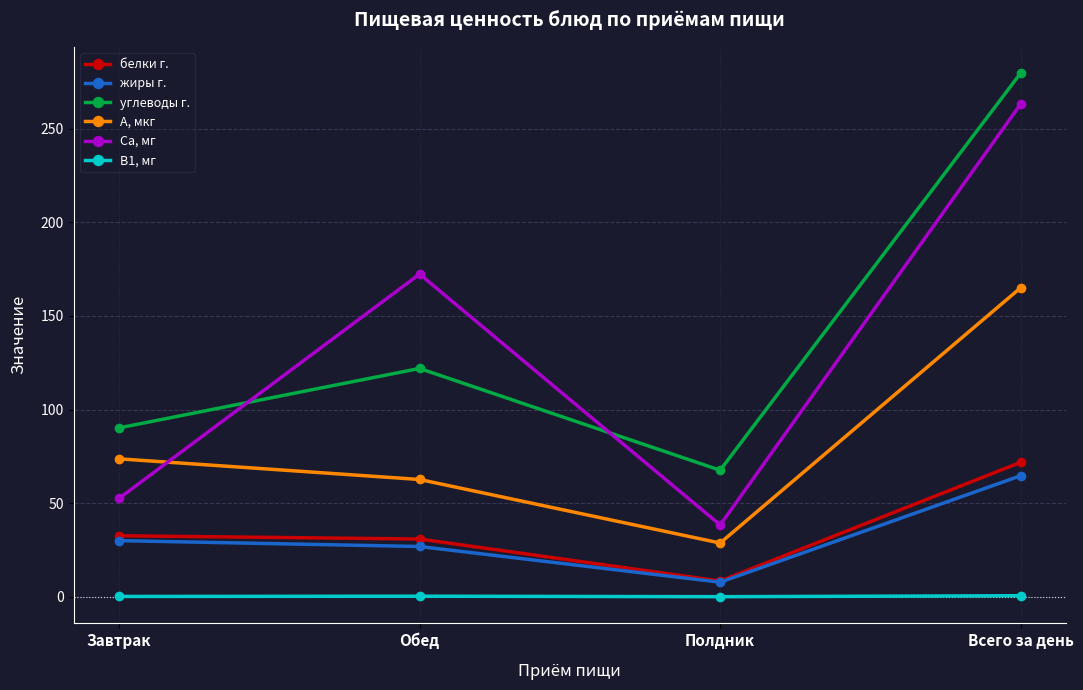

True or false: углеводы г. has a value of 148.0 at Завтрак.

False